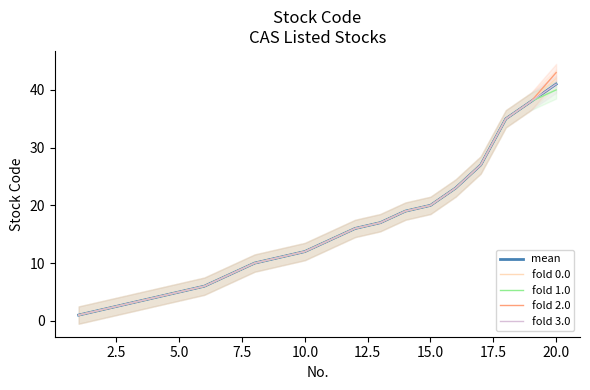

How many categories are shown in the chart?

20